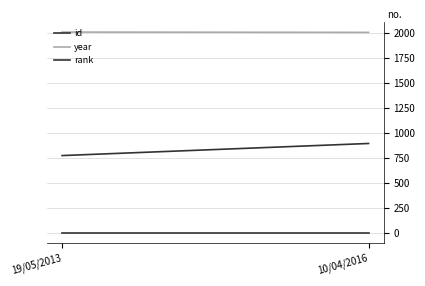

Reading right to left, extract all data points from this chart.

id: 895	774
year: 2007	2010
rank: 1	1